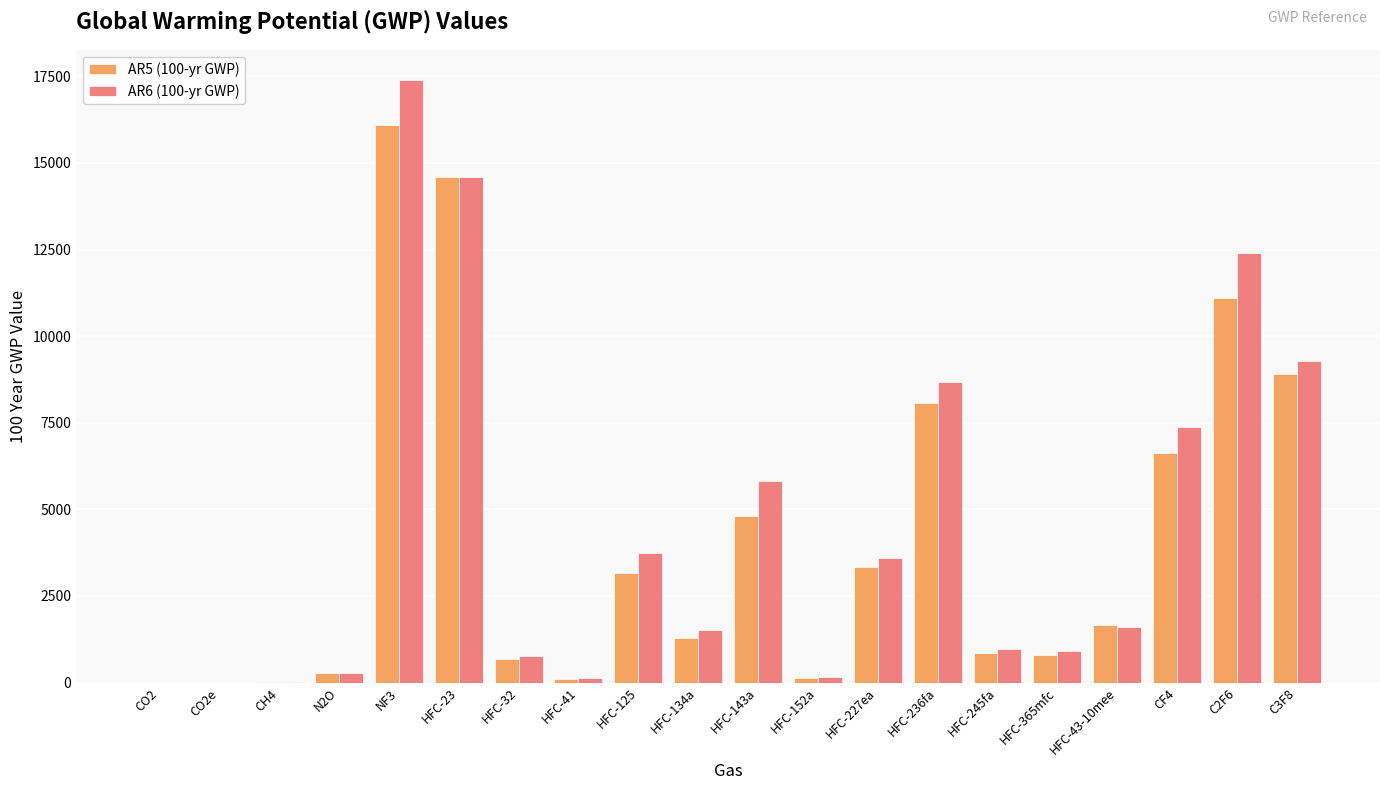

How many distinct data groups are displayed?

2